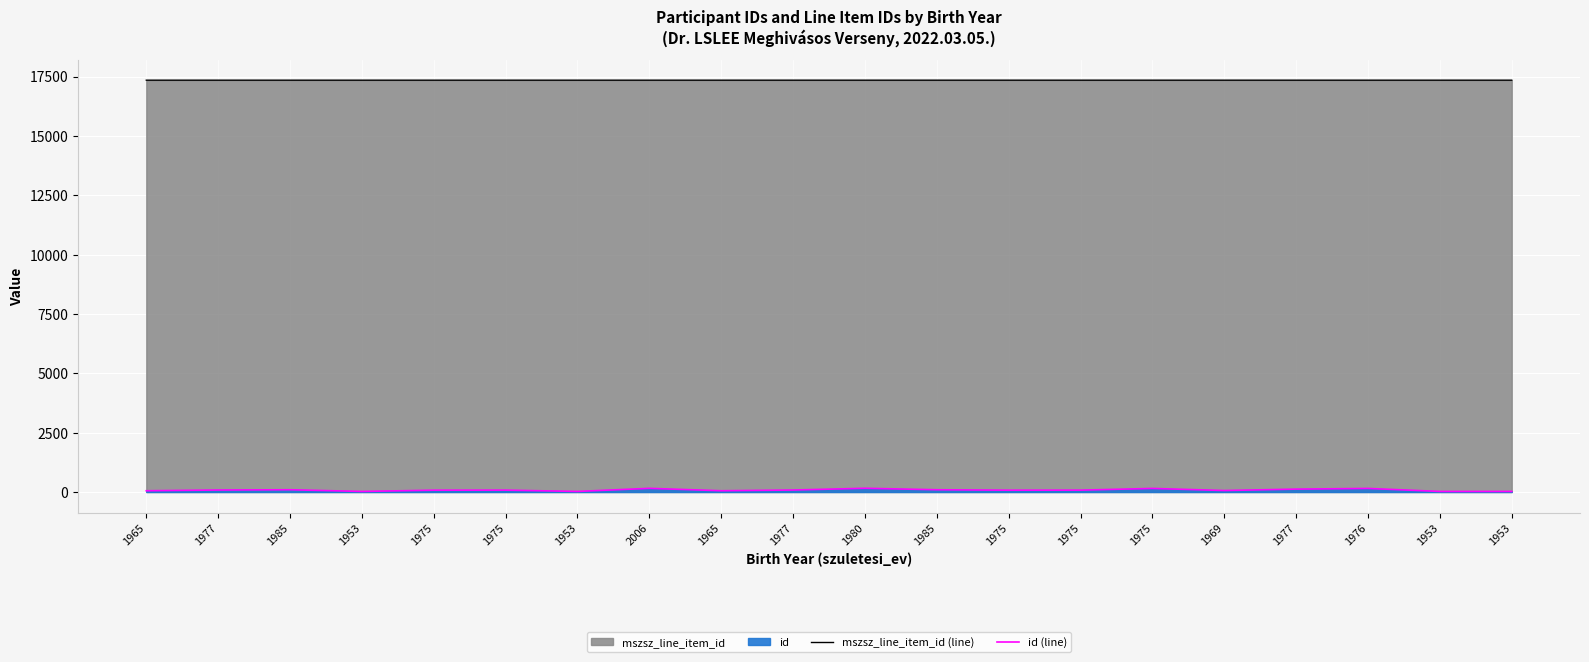

Where is id (line) nearest to the value 90?

1985